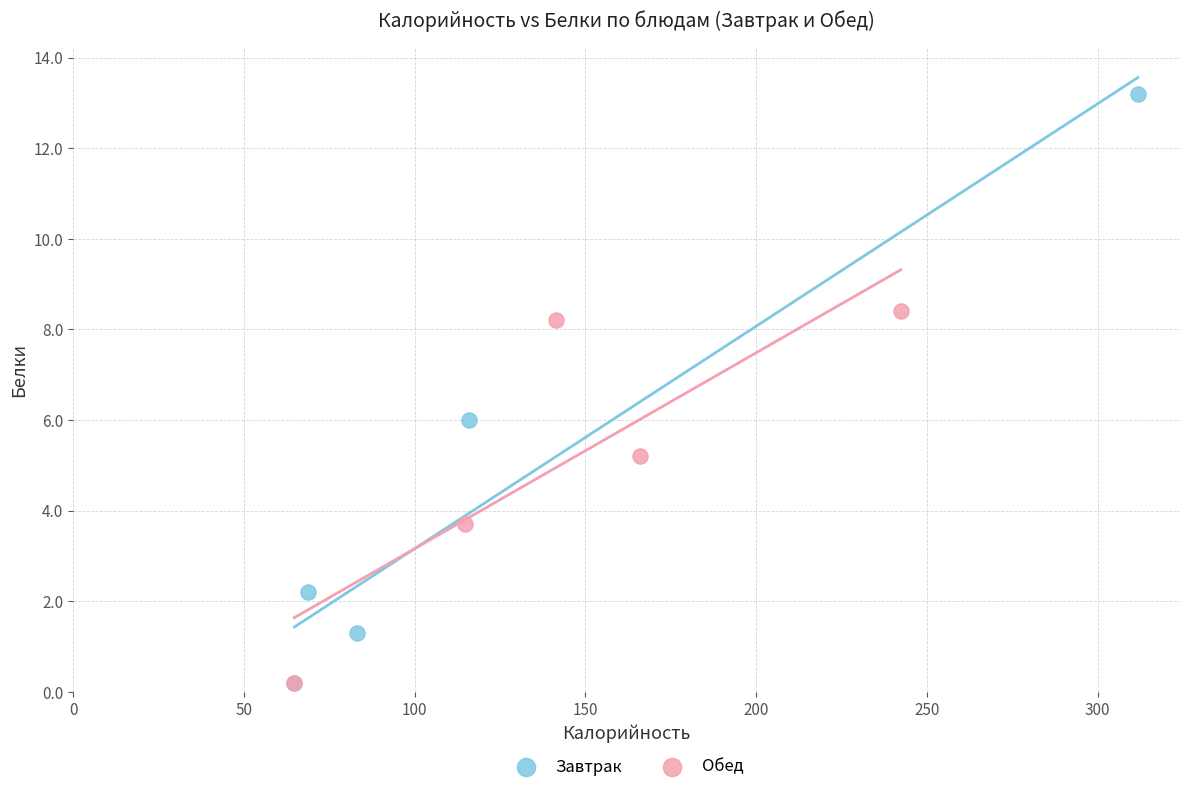

Which series contains the highest Y value?

Завтрак